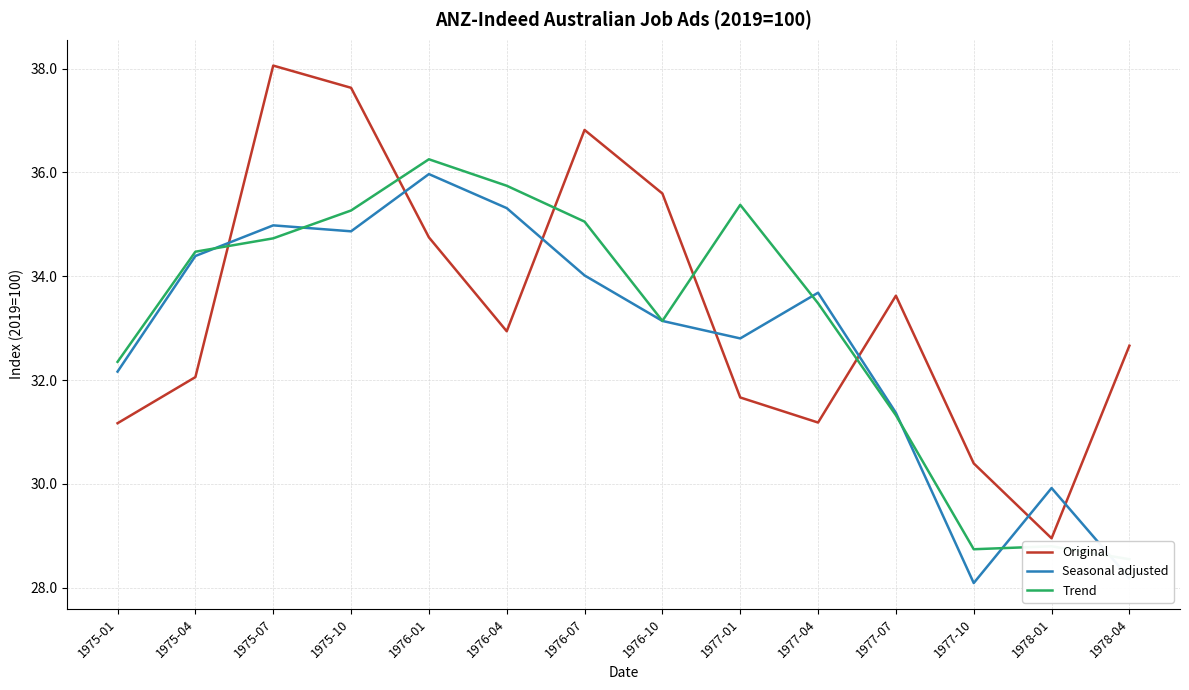

Read the Original value at 1976-07.

36.8